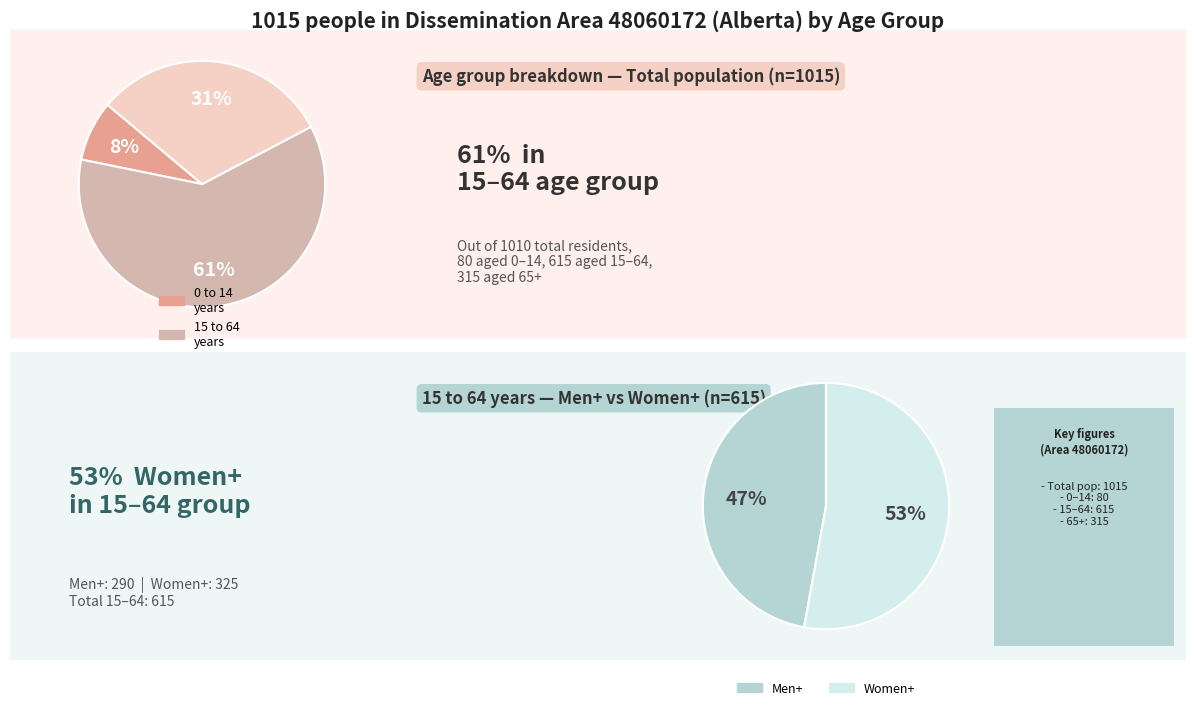

What is the difference between the highest and lowest values at Total?

535